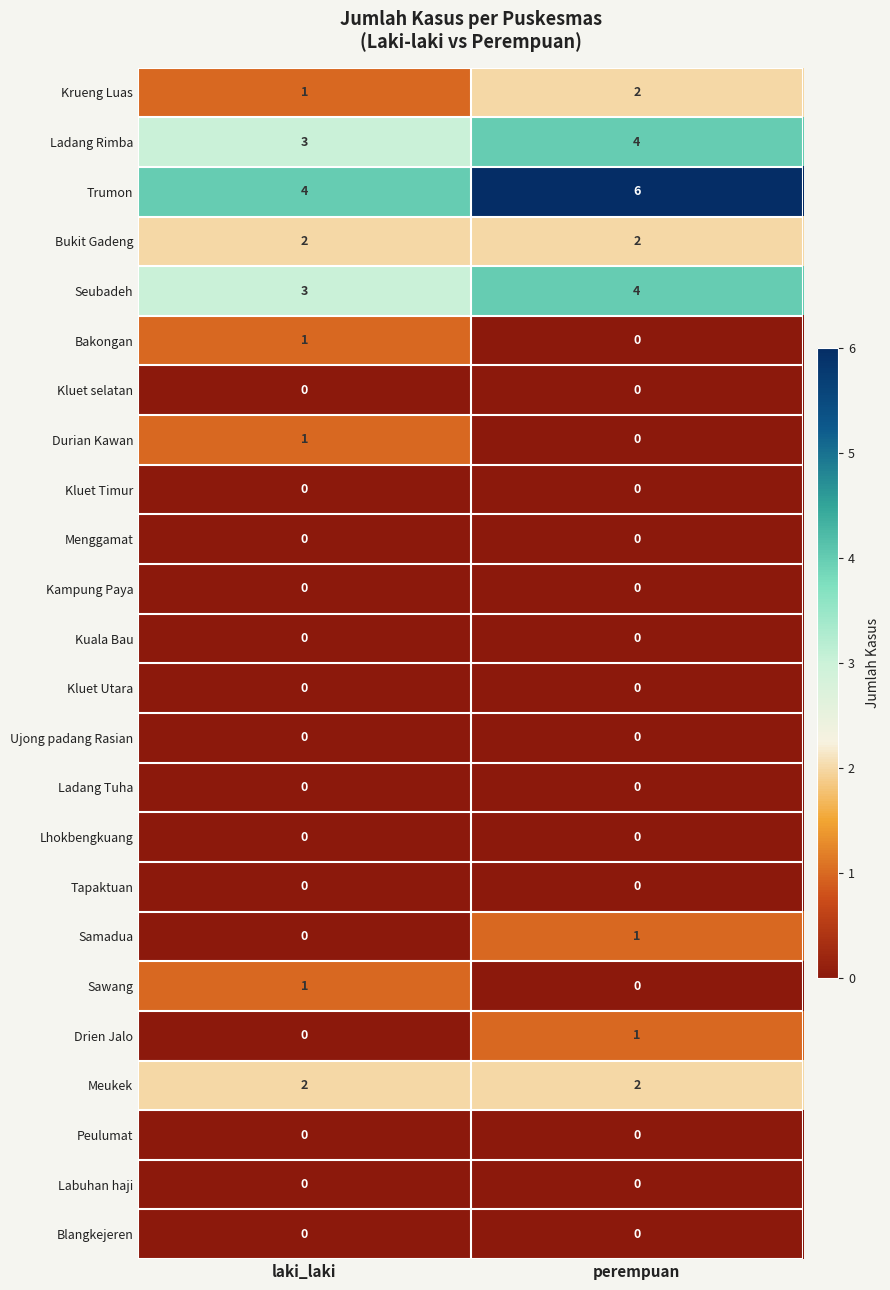

How many data points does each series have?

2